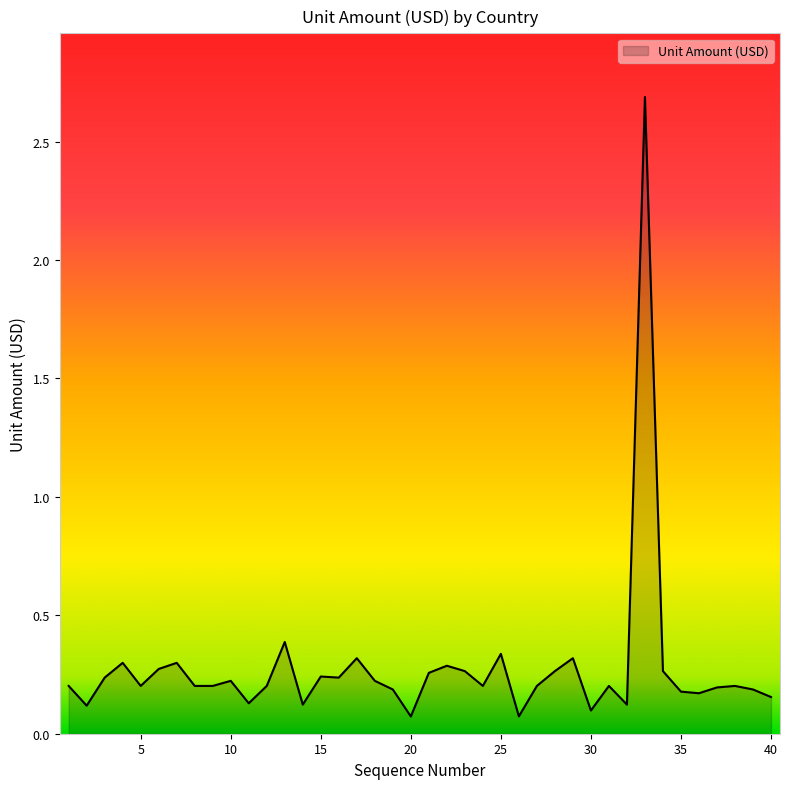

What is the difference between the maximum and minimum values?

2.6